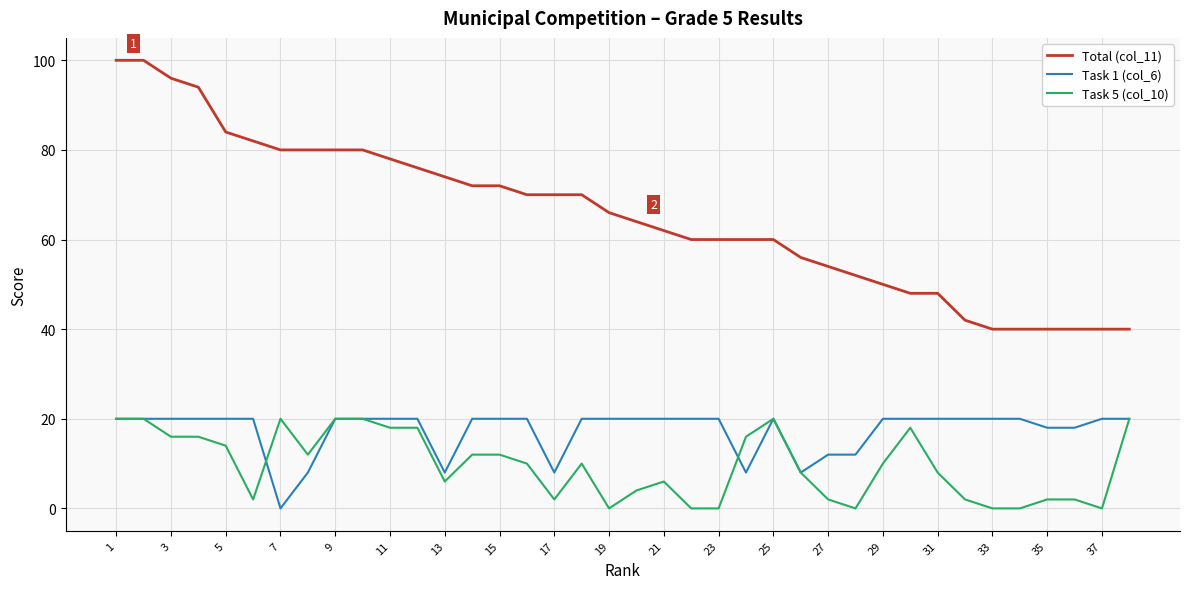

True or false: Task 1 (col_6) and Total (col_11) cross at least once.

False